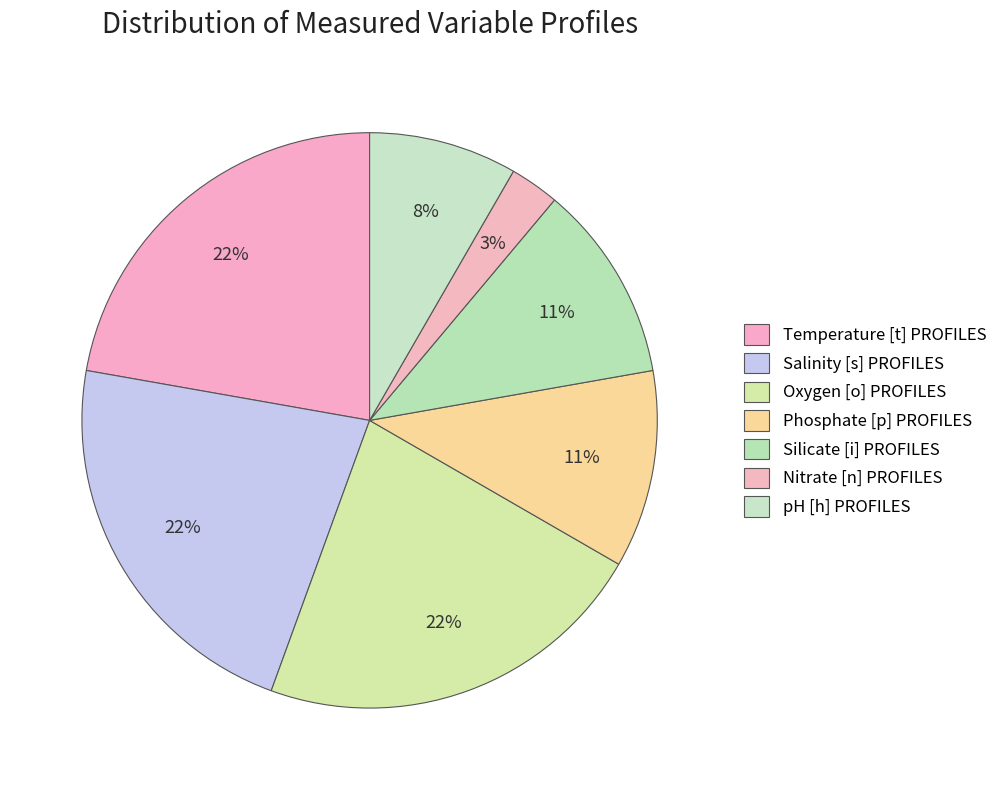

Is Oxygen [o] PROFILES the majority of the pie?

No